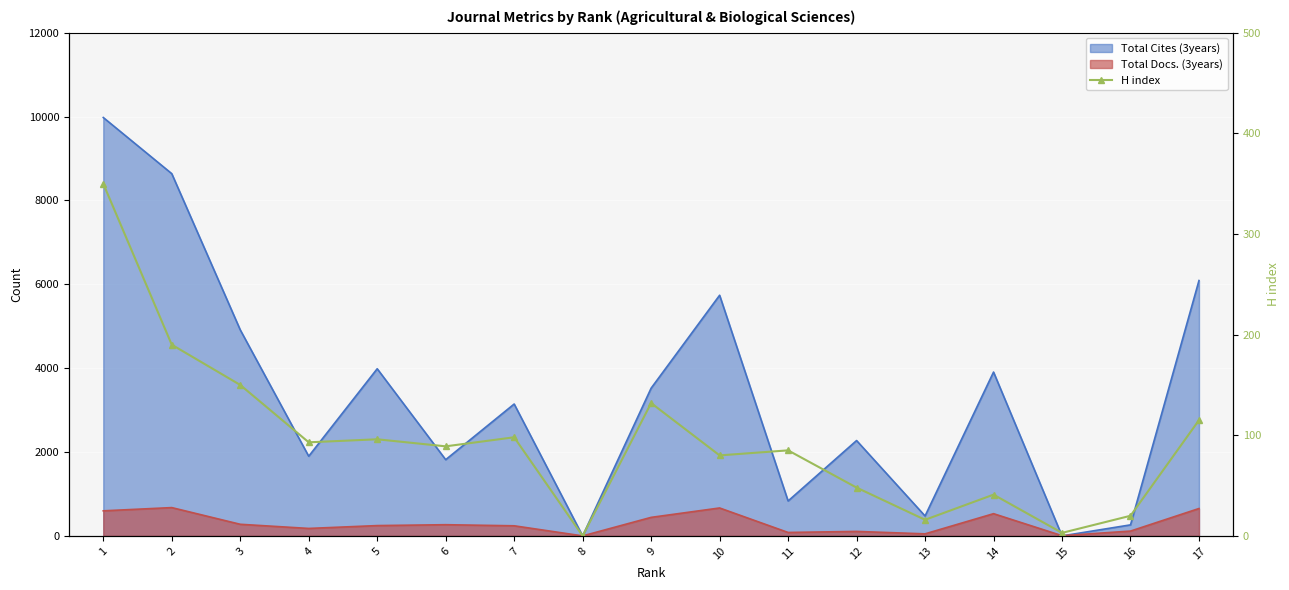

What is the change in value from 2 to 11?

-105